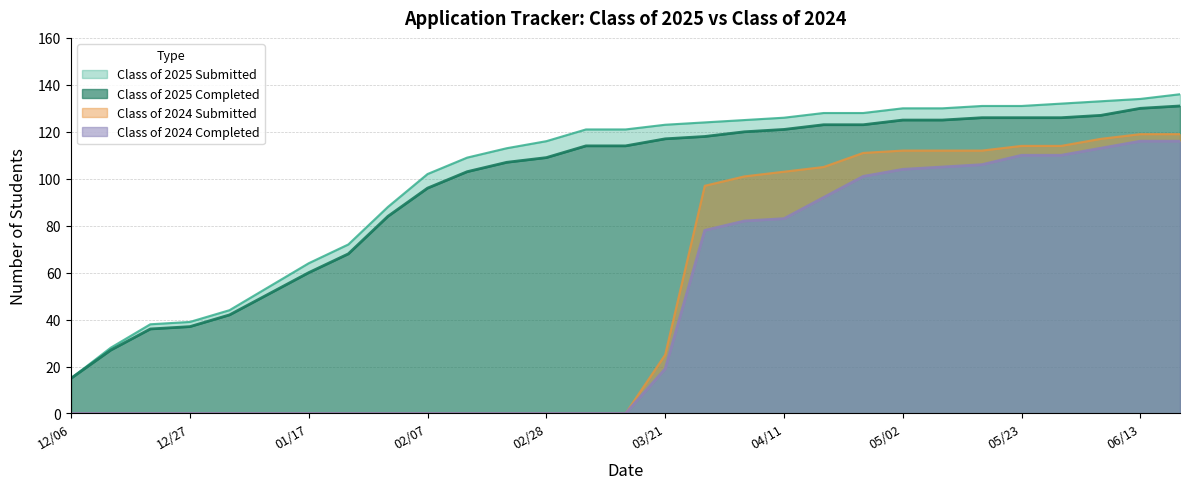

Between 12/20 and 03/28, which is larger?

03/28